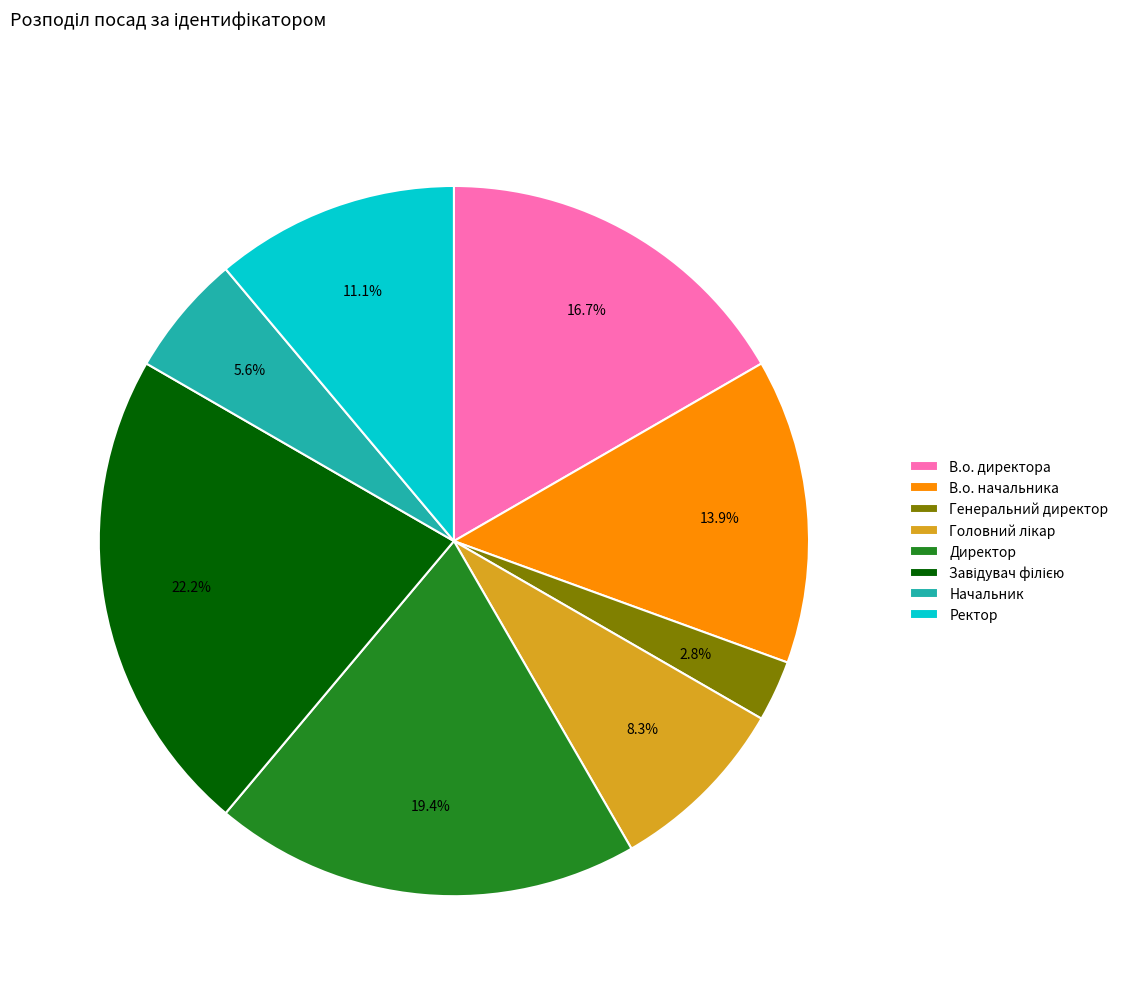

To the nearest percent, what portion does Директор represent?

19%